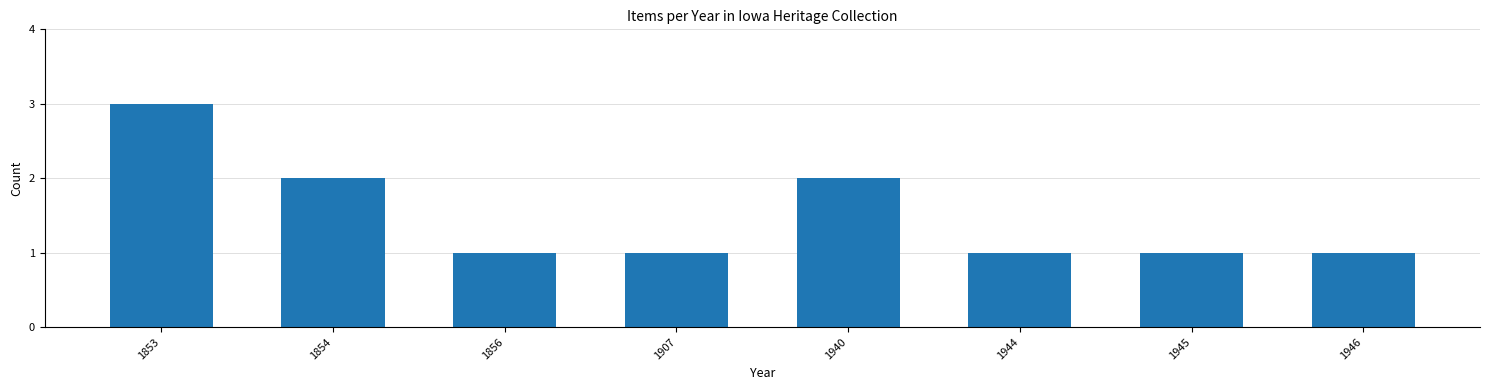

Which category has the highest value across all series?

1853